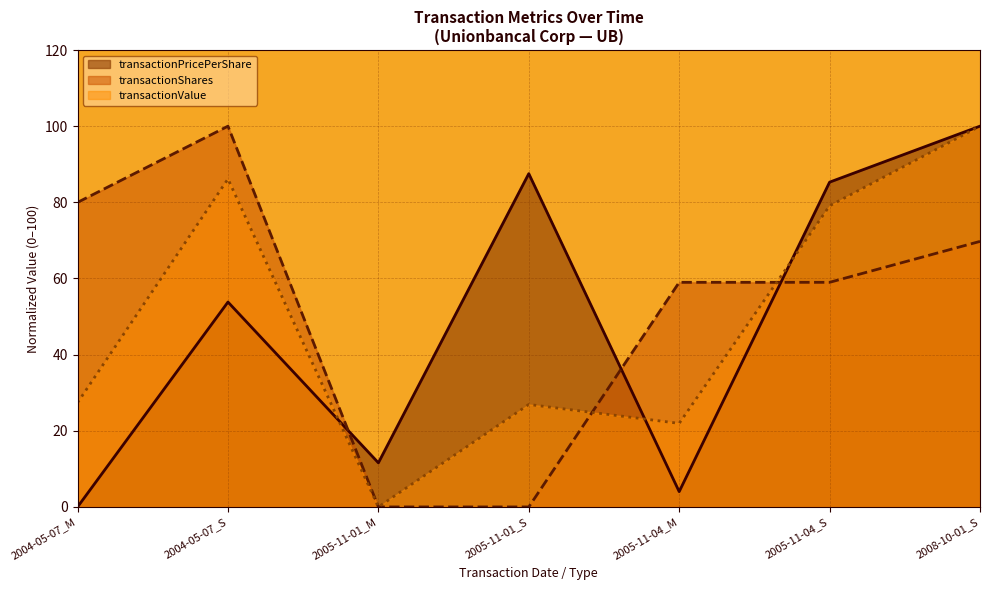

The value of transactionPricePerShare at 2005-11-01_M is 4.7. True or false?

False